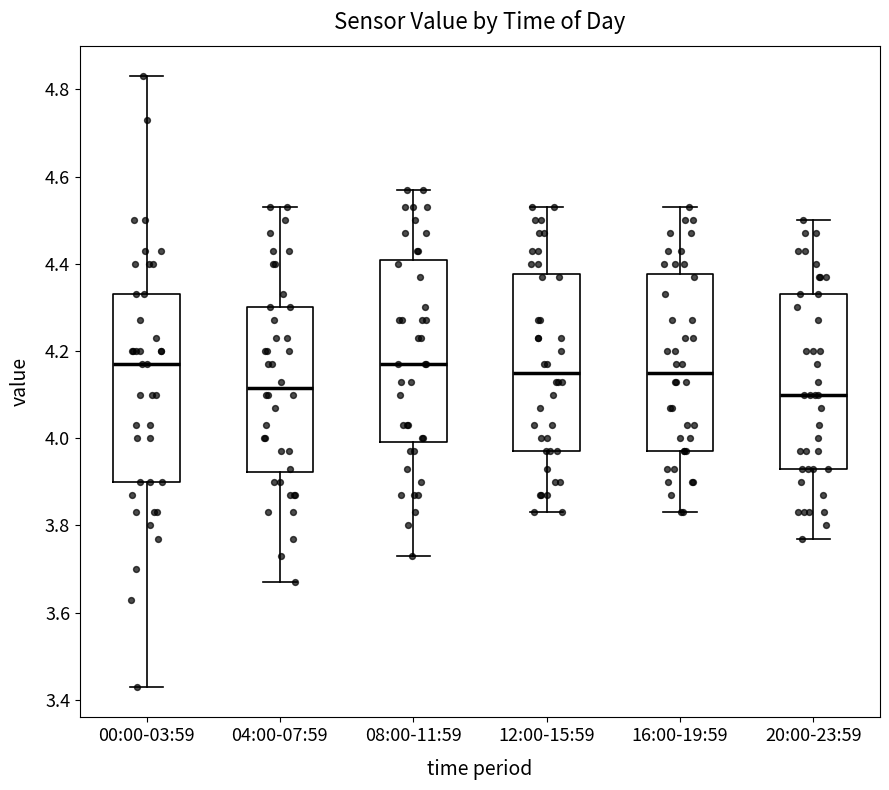

Reading left to right, transcribe this box plot: for each box, give where its median line is, the range the box spans, and where its two whiskers end, as read against the y-axis. The values are not printed on the chart, so give them approximately, as read against the axis.

00:00-03:59: median 4.18, box 3.90 to 4.34, whiskers 3.44 to 4.84
04:00-07:59: median 4.12, box 3.92 to 4.30, whiskers 3.68 to 4.54
08:00-11:59: median 4.18, box 4.00 to 4.40, whiskers 3.74 to 4.58
12:00-15:59: median 4.16, box 3.98 to 4.38, whiskers 3.84 to 4.54
16:00-19:59: median 4.16, box 3.98 to 4.38, whiskers 3.84 to 4.54
20:00-23:59: median 4.10, box 3.94 to 4.34, whiskers 3.78 to 4.50